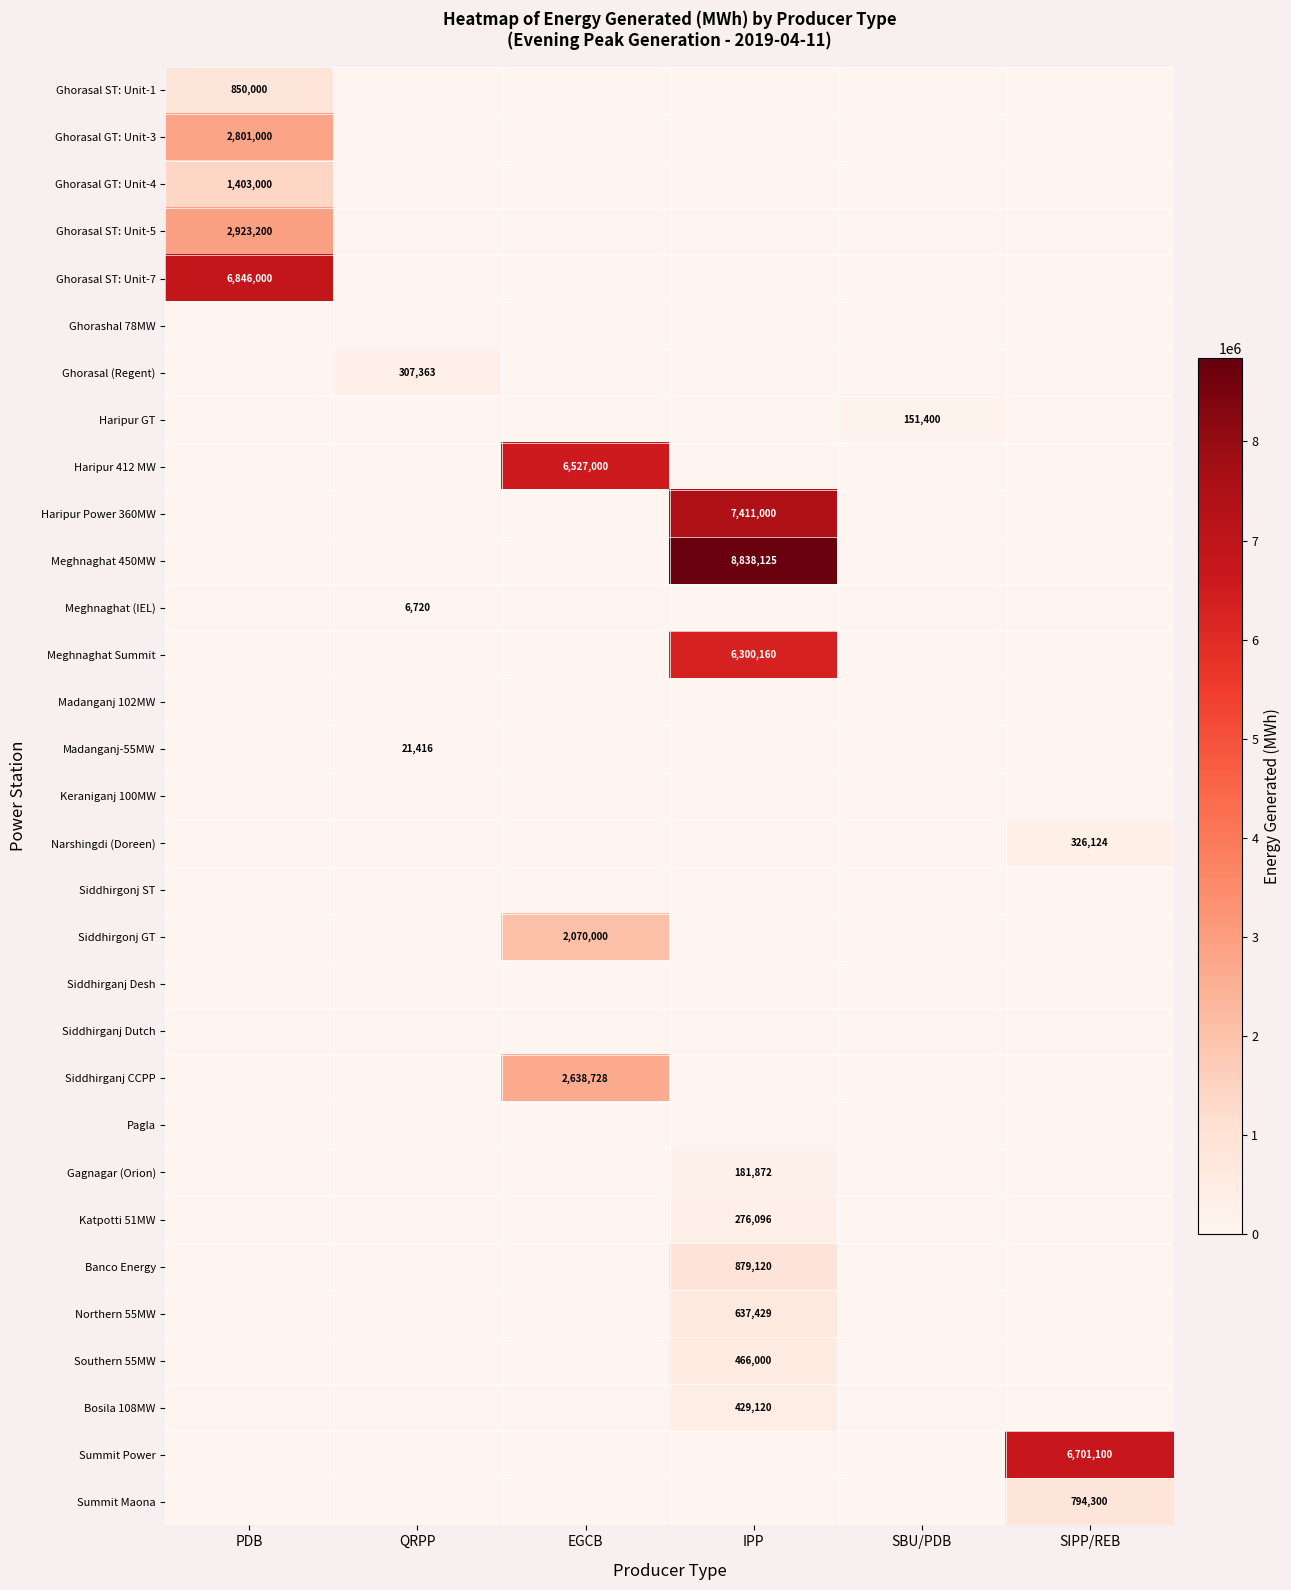

The value of Haripur GT at SBU/PDB is 62547. True or false?

False